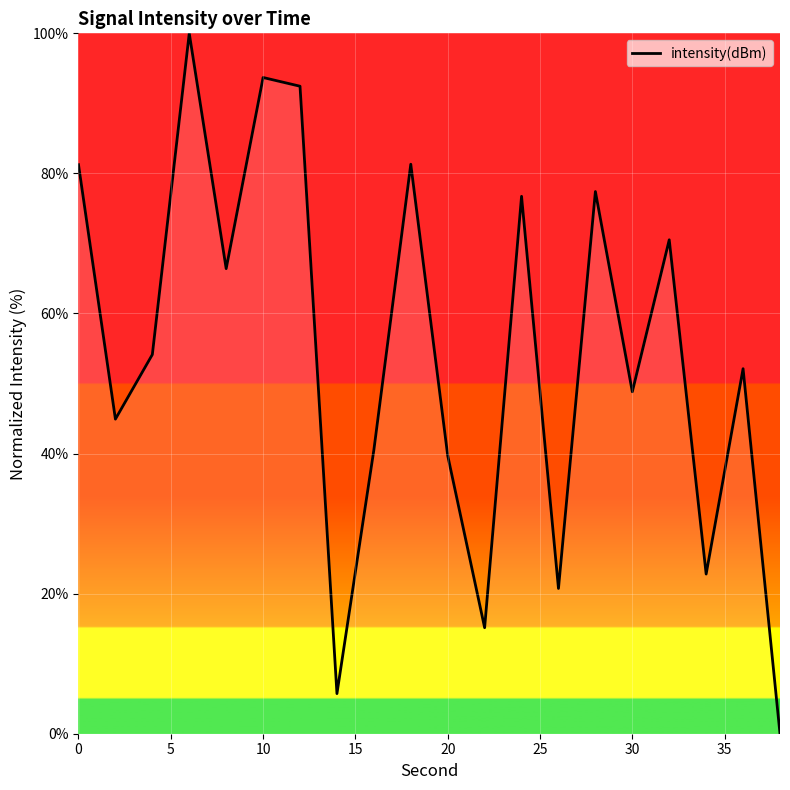

What is the difference between the maximum and minimum values?

100.0